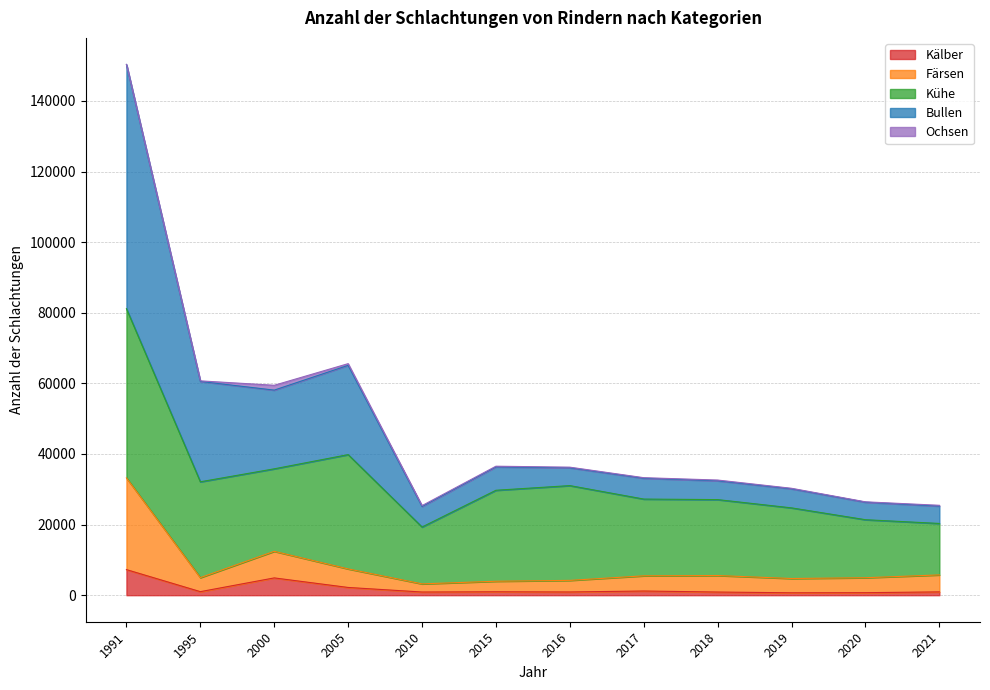

At which category is the sum across all series the highest?

1991